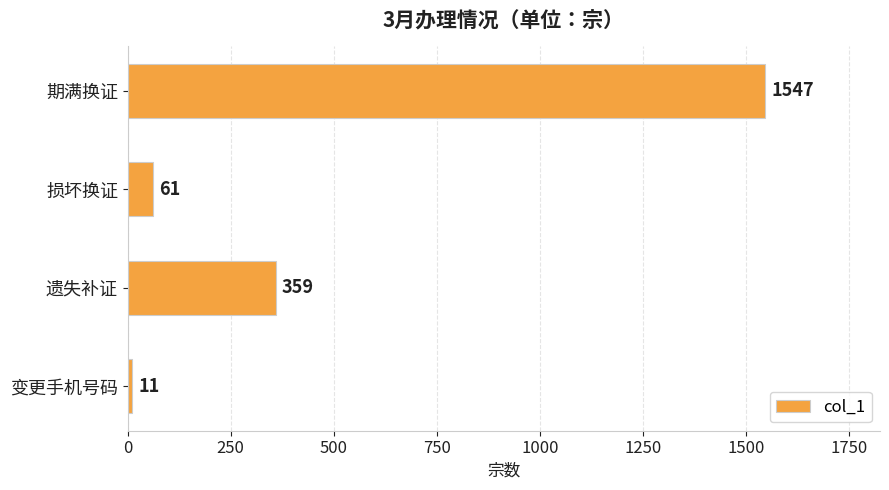

Between 损坏换证 and 期满换证, which is larger?

期满换证